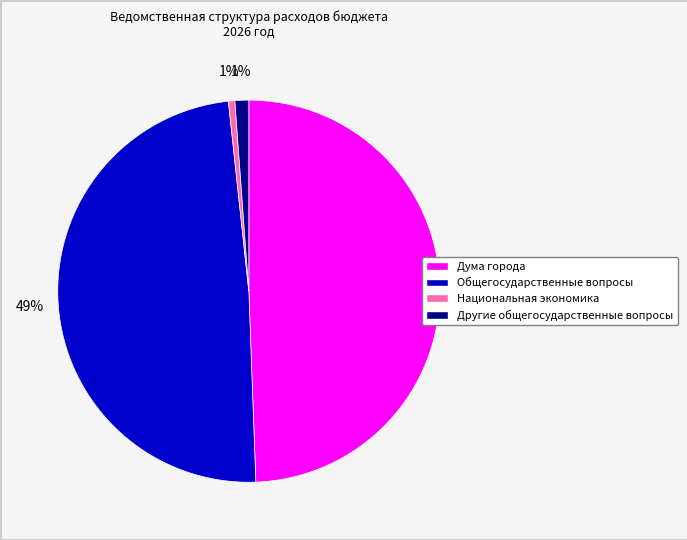

Which has a higher value, Дума города or Другие общегосударственные вопросы?

Дума города